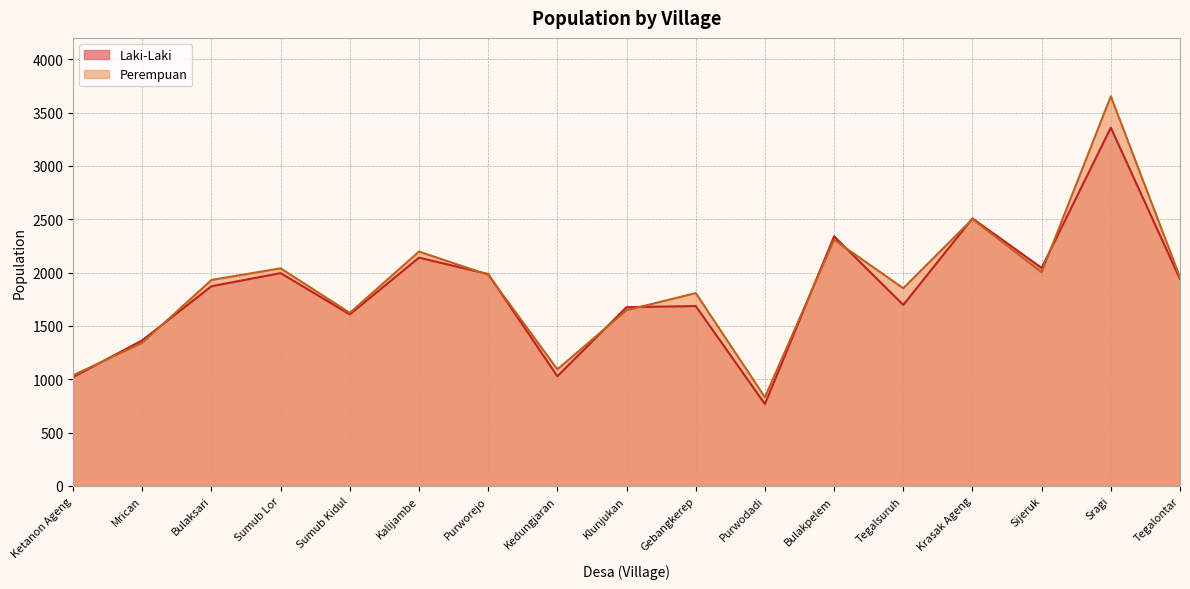

What position from the right is Sragi?

2